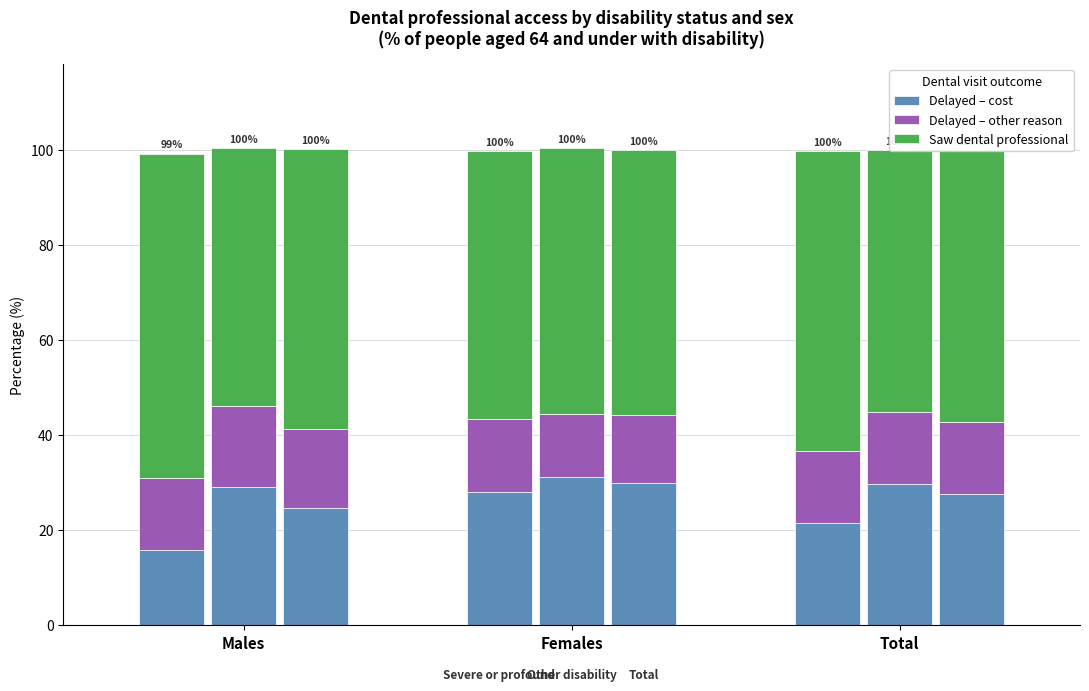

Which category has the lowest value across all series?

Males